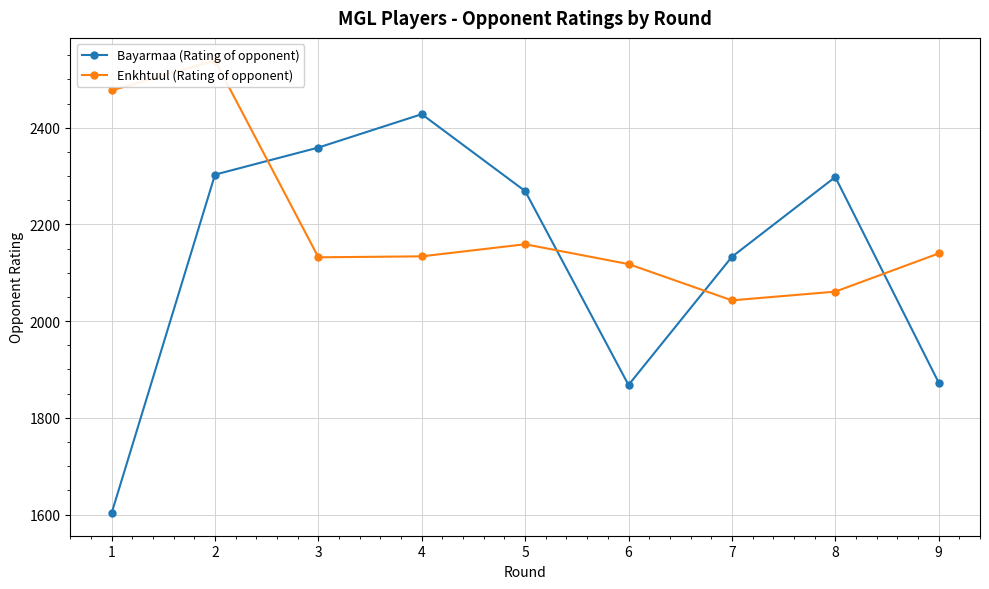

How many values in the Bayarmaa (Rating of opponent) series are below 2269?

4